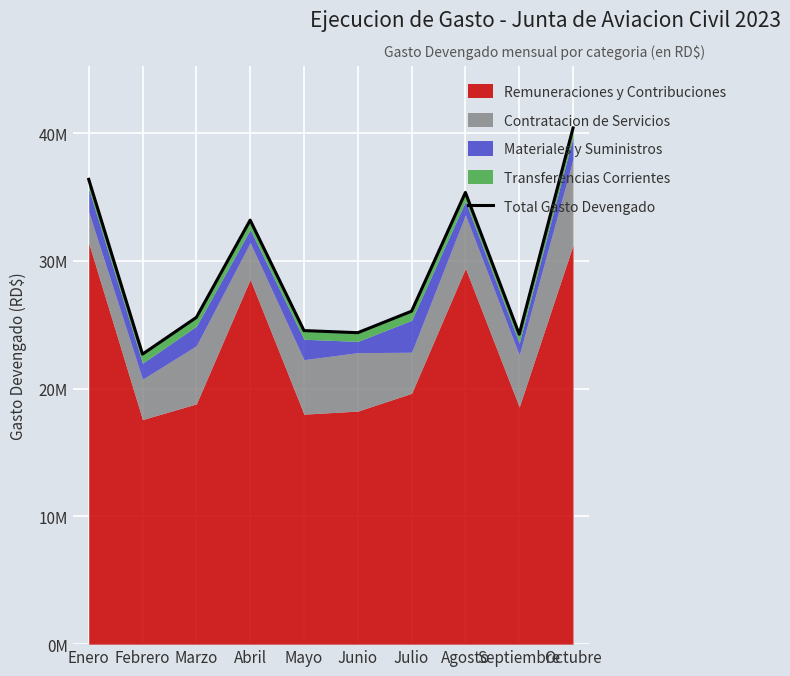

Reading right to left, extract all data points from this chart.

Octubre=40414670.4	Septiembre=24262967.5	Agosto=35363750.9	Julio=26068747.7	Junio=24384225.7	Mayo=24550153.4	Abril=33199043.4	Marzo=25580631.5	Febrero=22706353.0	Enero=36390744.7